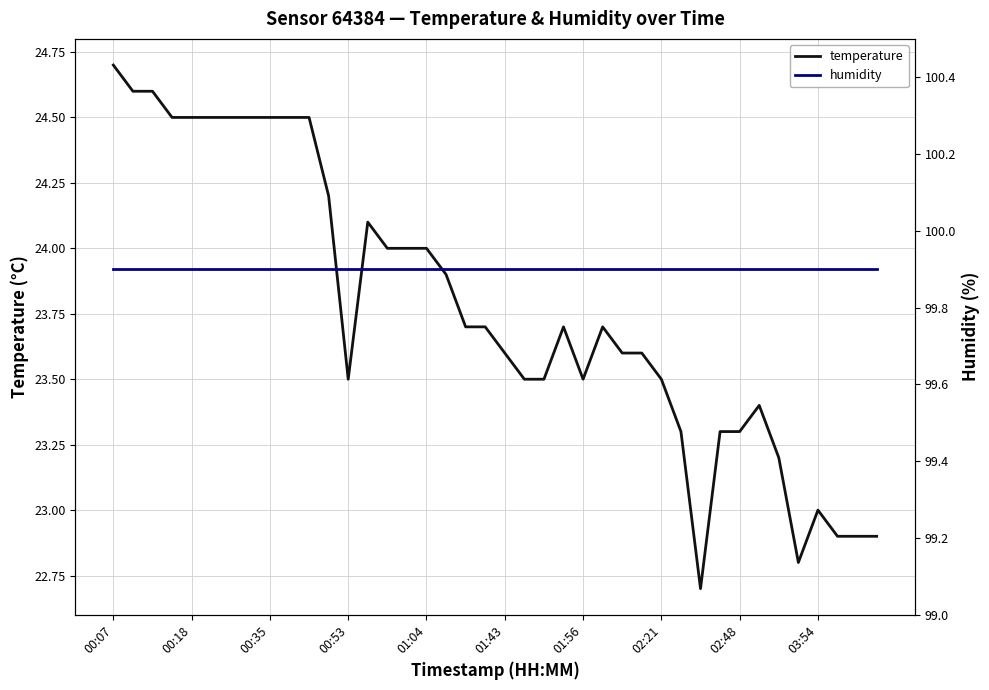

True or false: temperature and humidity cross at least once.

False